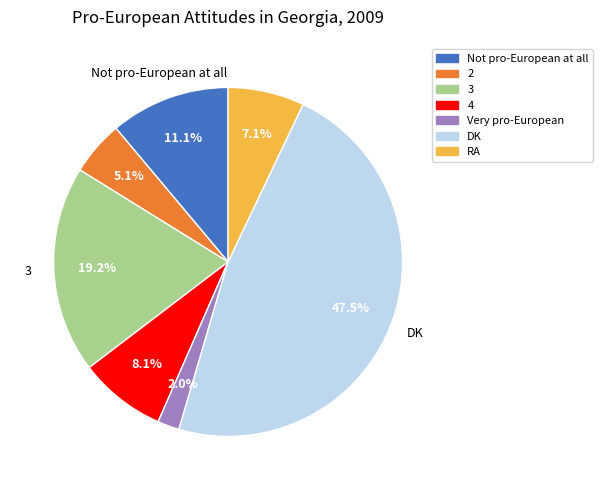

To the nearest percent, what is the difference between the 2 and 3 slice percentages?

14%